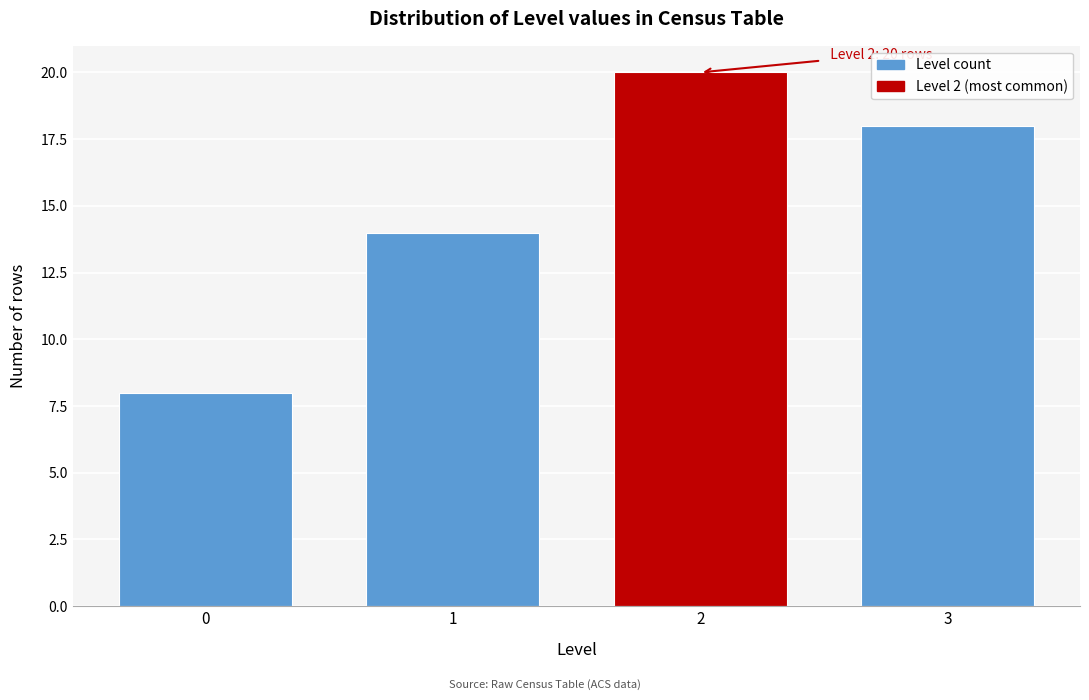

Reading right to left, what are all the values shown in this chart?

3=18	2=20	1=14	0=8